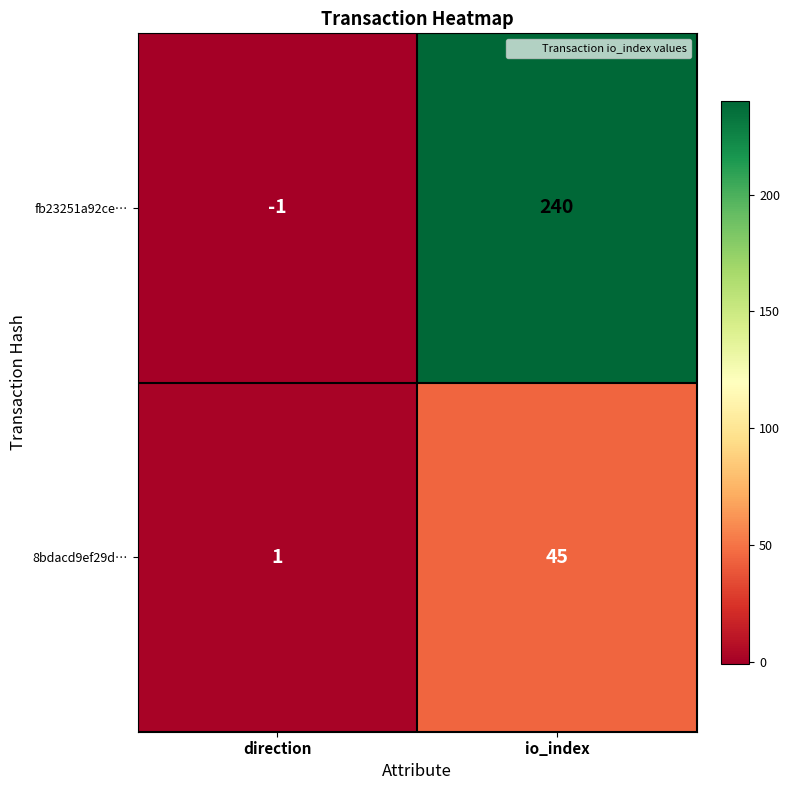

Reading left to right, what are all the values shown in this chart?

fb23251a92ce…: direction=-1	io_index=240
8bdacd9ef29d…: direction=1	io_index=45